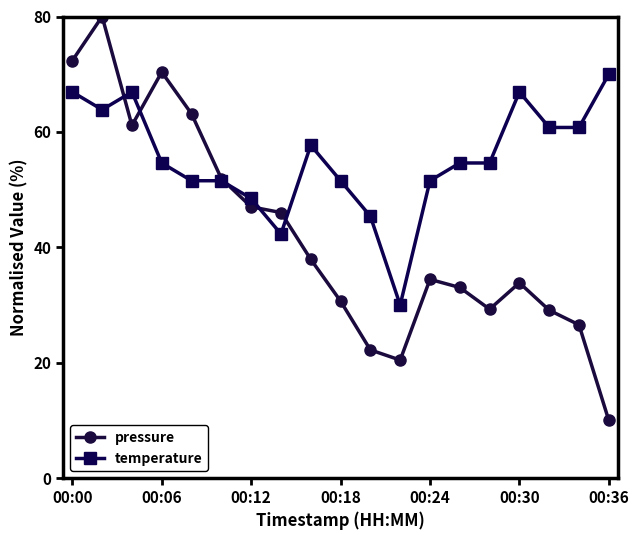

What is the difference between the maximum and minimum values in the temperature series?

40.0